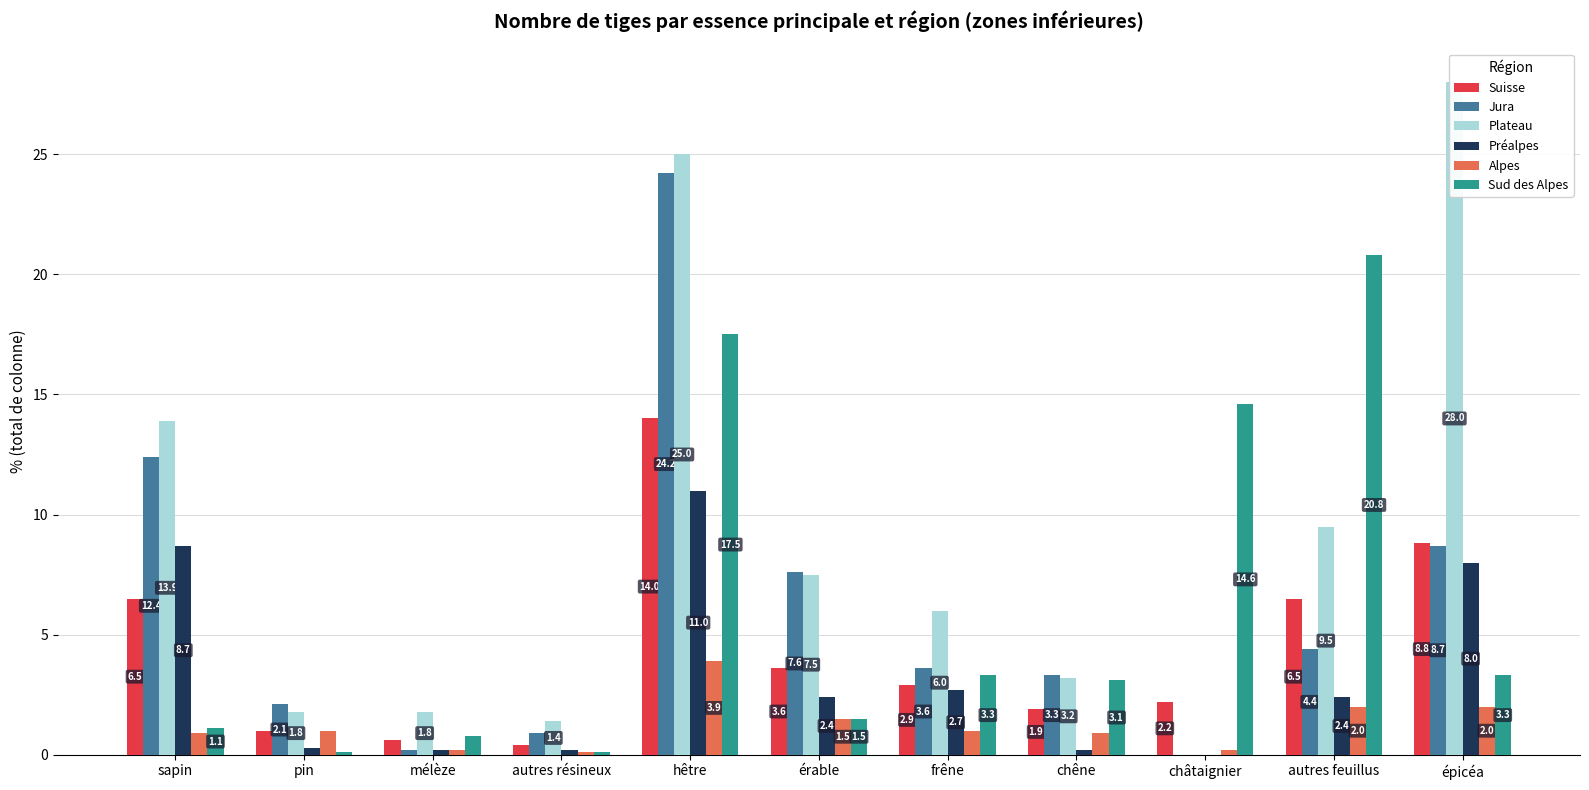

At which category is the sum across all series the highest?

hêtre